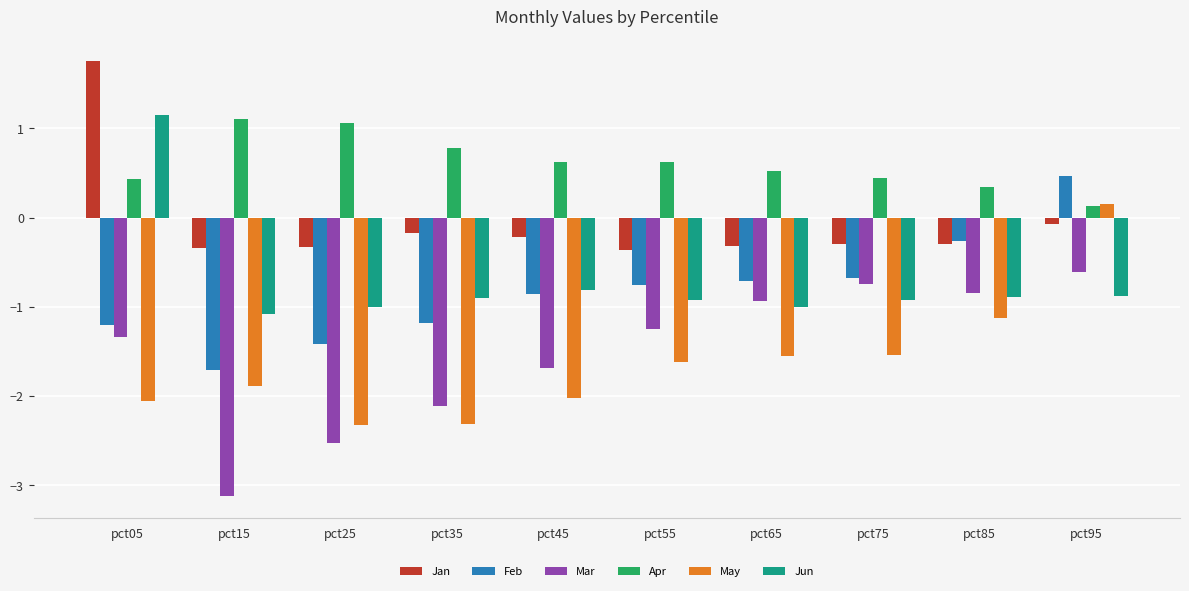

Is it true that Feb equals -1.7 at pct15?

True